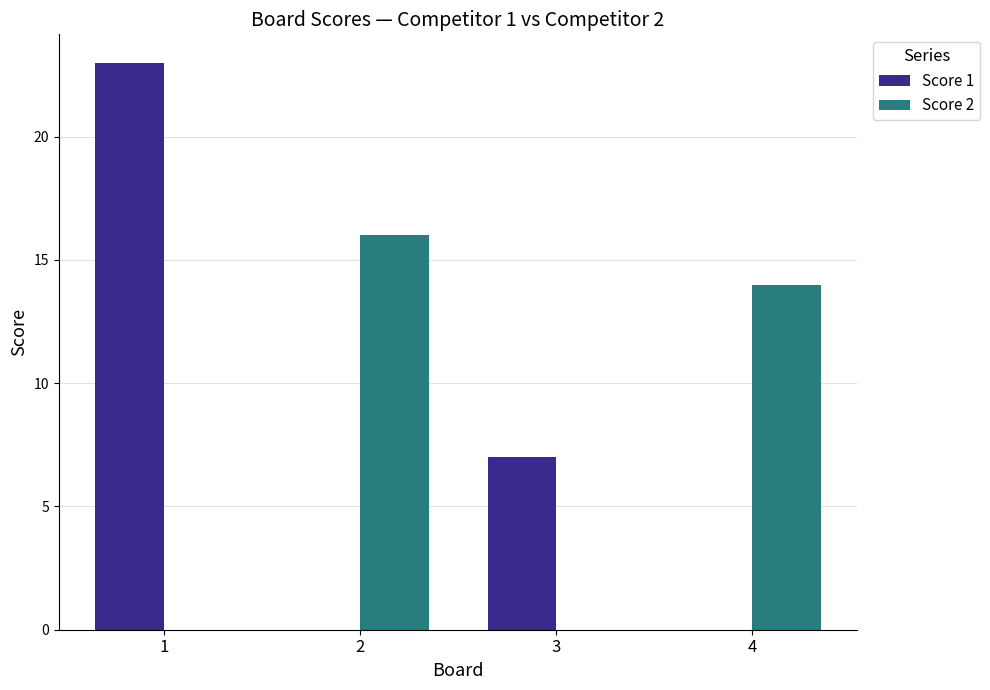

At which label is Score 1 closest to 11?

3